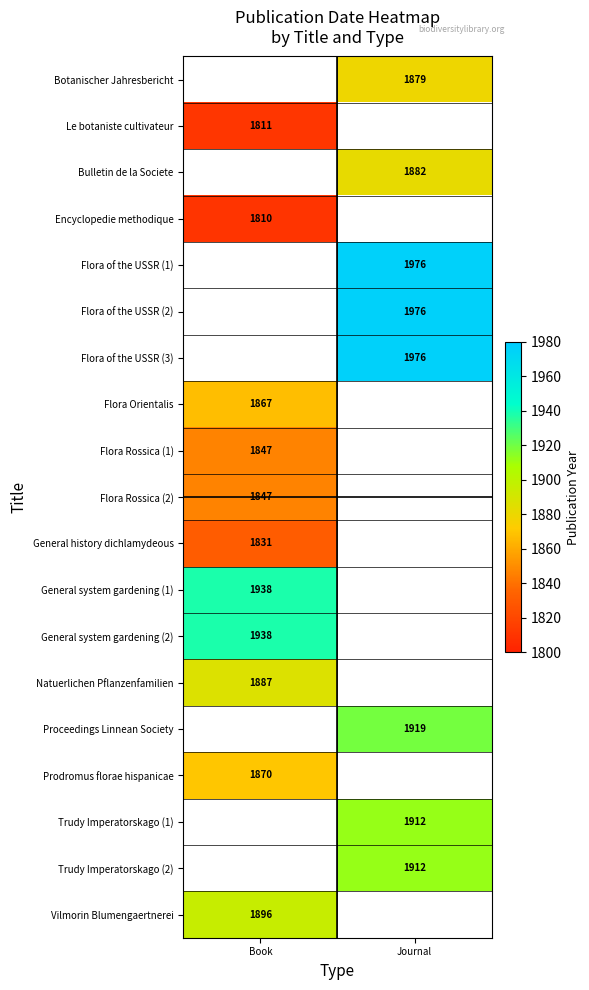

What is the minimum value shown in the chart?

1810.0